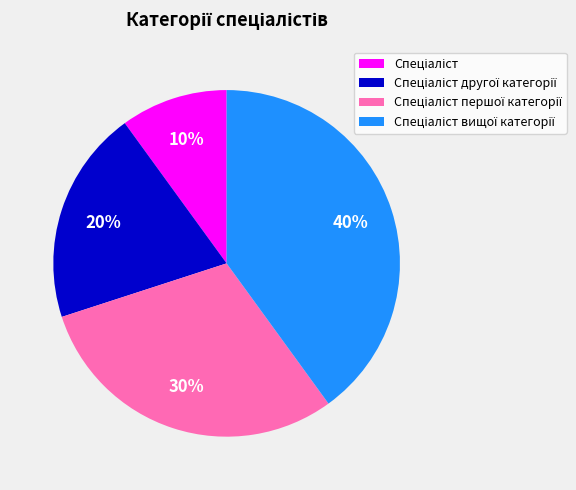

Is there any slice that represents more than half of the pie?

No